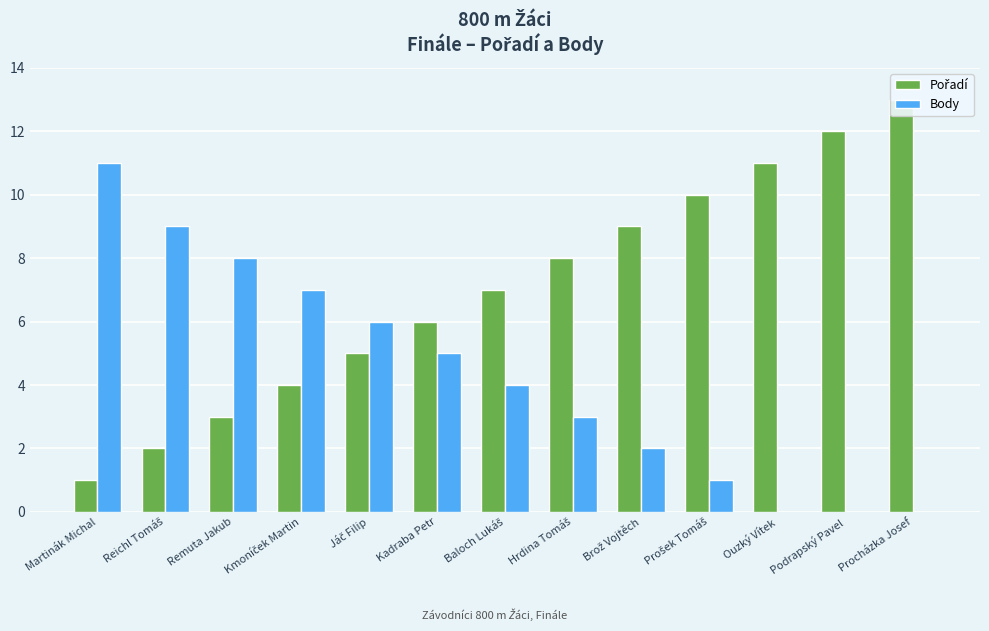

Which category has the lowest value in the Pořadí series?

Martinák Michal